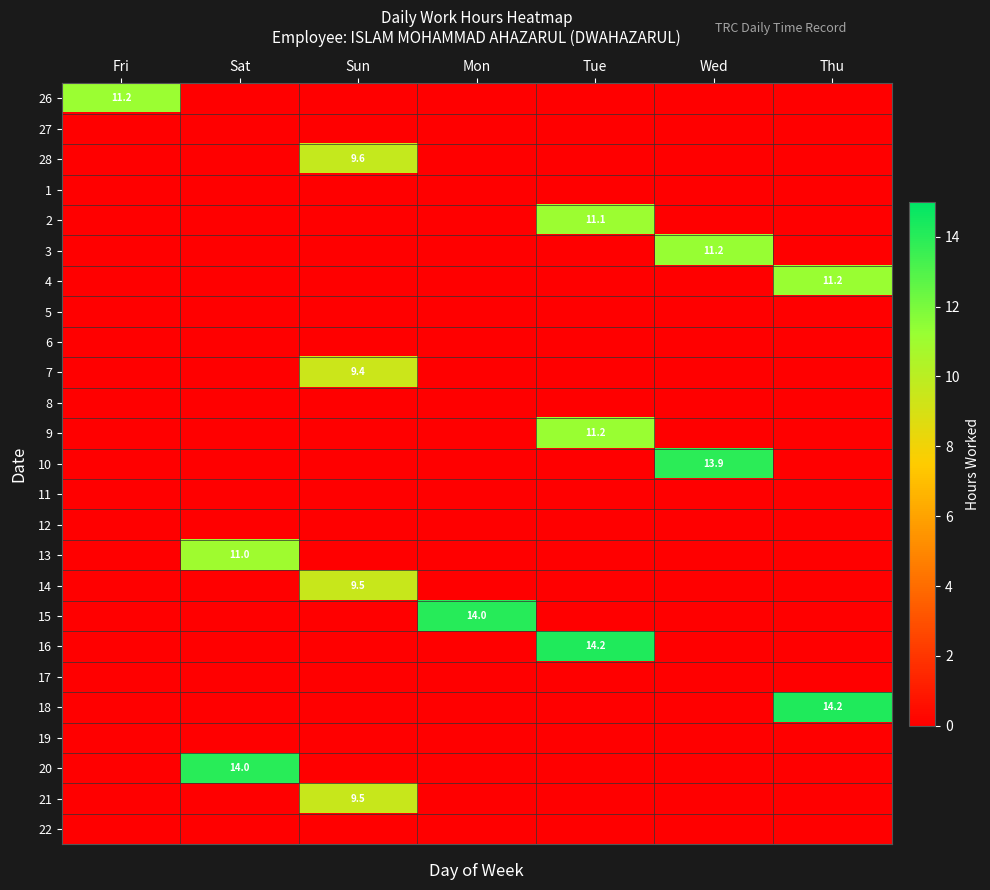

Is it true that 26 equals 11.2 at Fri?

True